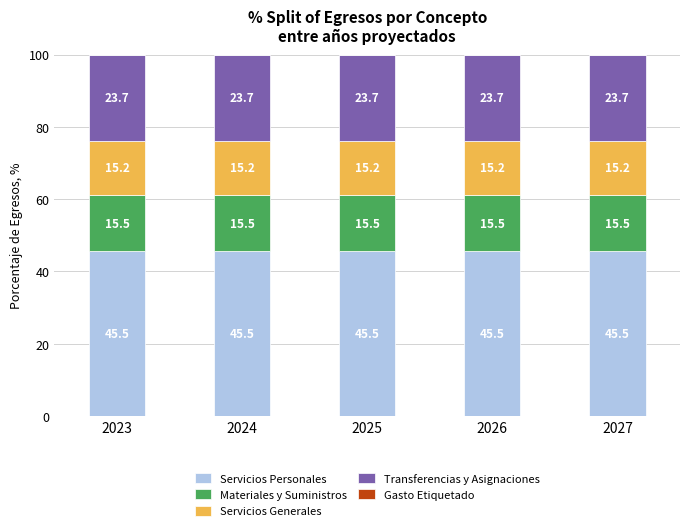

True or false: Servicios Personales has a value of 45.5 at 2027.

True